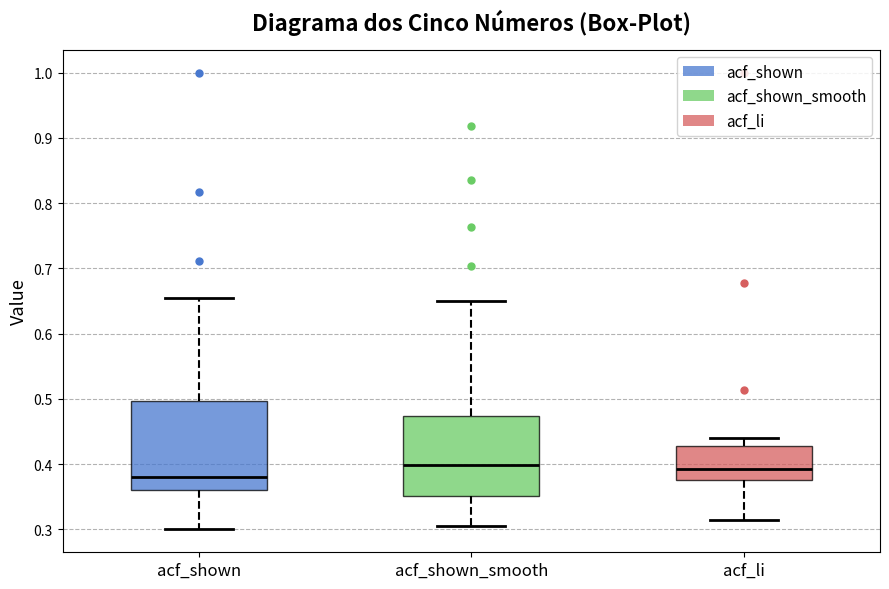

Reading left to right, read every box against the y-axis: the position of its median line, the range the box covers, and the ends of its whiskers. The values are not printed on the chart, so give them approximately, as read against the axis.

acf_shown: median 0.38, box 0.36 to 0.50, whiskers 0.30 to 0.66
acf_shown_smooth: median 0.40, box 0.35 to 0.47, whiskers 0.31 to 0.65
acf_li: median 0.39, box 0.38 to 0.43, whiskers 0.32 to 0.44